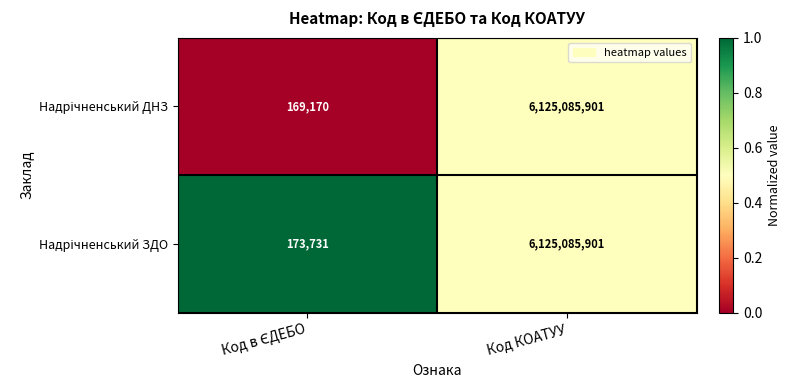

At which category is the sum across all series the highest?

Код КОАТУУ